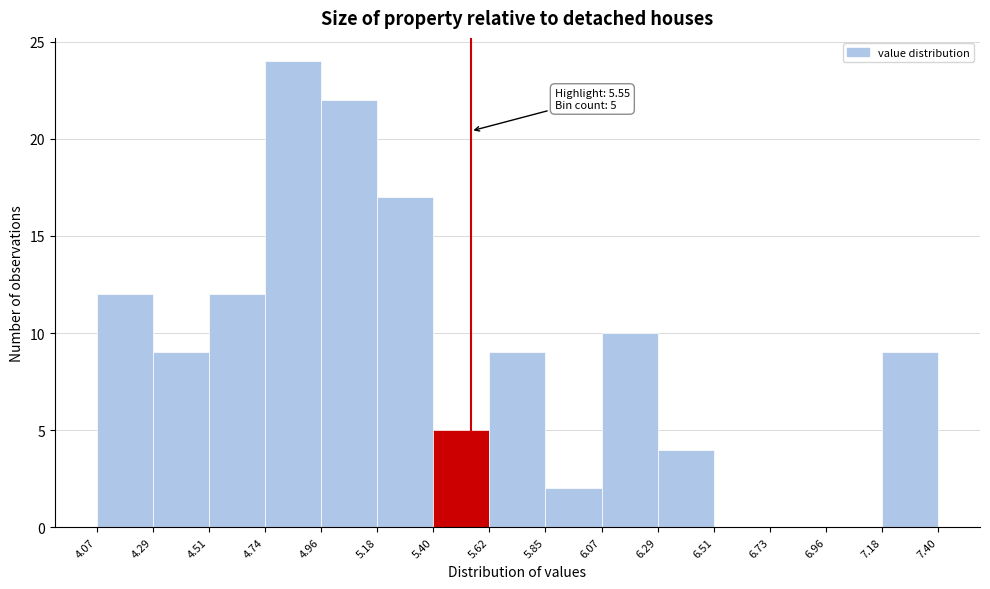

Which range on the x-axis has the tallest bar?

4.74 to 4.96